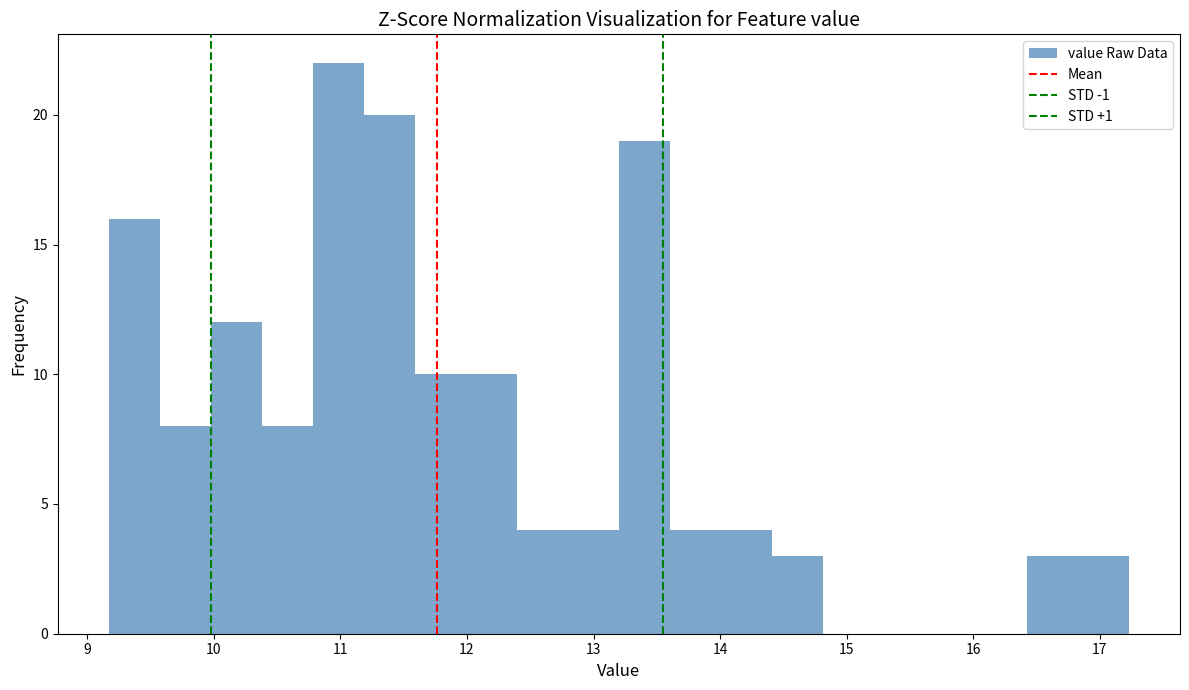

Reading left to right, list every bar in this chart as the range it spans on the x-axis followed by its height. Neither the bar edges nor the heights are printed on the chart, so give them approximately, as read against the axes.

9.2 to 9.6: 16
9.6 to 10.0: 8
10.0 to 10.4: 12
10.4 to 10.8: 8
10.8 to 11.2: 22
11.2 to 11.6: 20
11.6 to 12.0: 10
12.0 to 12.4: 10
12.4 to 12.8: 4
12.8 to 13.2: 4
13.2 to 13.6: 19
13.6 to 14.0: 4
14.0 to 14.4: 4
14.4 to 14.8: 3
14.8 to 15.2: 0
15.2 to 15.6: 0
15.6 to 16.0: 0
16.0 to 16.4: 0
16.4 to 16.8: 3
16.8 to 17.2: 3